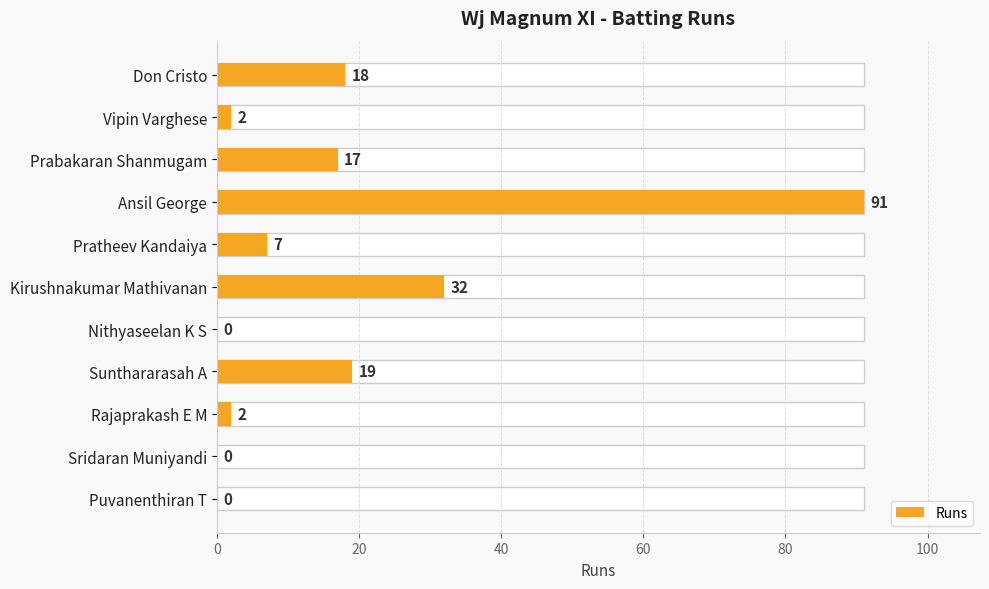

What is the change in value from Prabakaran Shanmugam to Rajaprakash E M?

-15